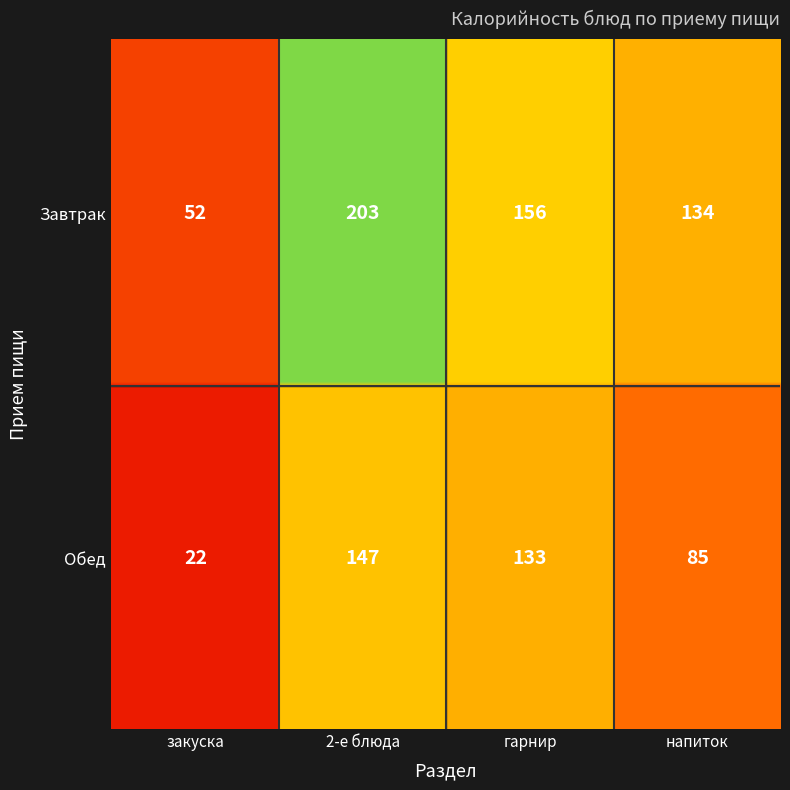

What is the minimum value for Обед?

22